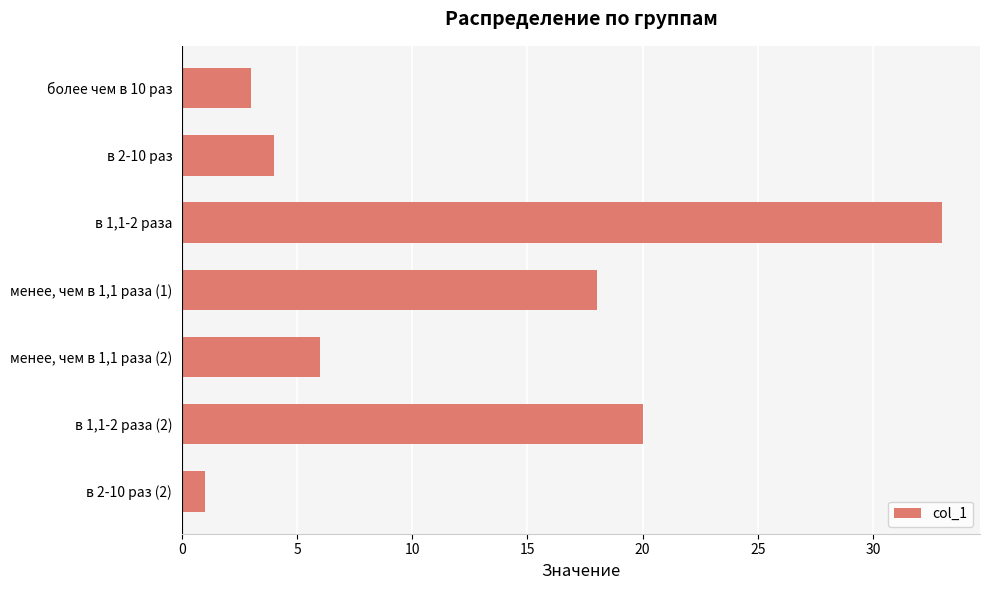

Reading top to bottom, transcribe all the data shown in this chart.

более чем в 10 раз=3	в 2-10 раз=4	в 1,1-2 раза=33	менее, чем в 1,1 раза (1)=18	менее, чем в 1,1 раза (2)=6	в 1,1-2 раза (2)=20	в 2-10 раз (2)=1